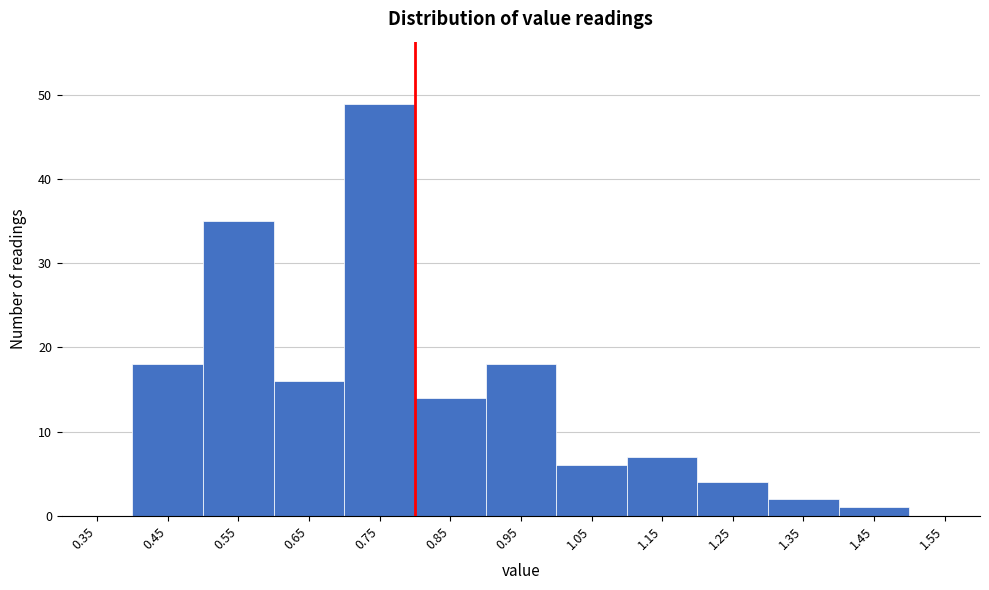

Reading left to right, list every bar in this chart as the range it spans on the x-axis followed by its height. The values are not printed on the chart, so give them approximately, as read against the axis.

0.3 to 0.4: 0
0.4 to 0.5: 18
0.5 to 0.6: 35
0.6 to 0.7: 16
0.7 to 0.8: 49
0.8 to 0.9: 14
0.9 to 1.0: 18
1.0 to 1.1: 6
1.1 to 1.2: 7
1.2 to 1.3: 4
1.3 to 1.4: 2
1.4 to 1.5: 1
1.5 to 1.6: 0